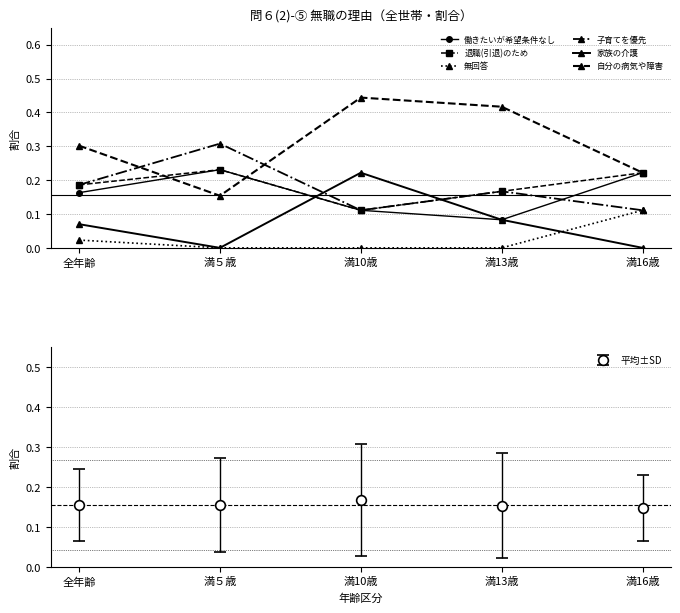

Reading right to left, list all the values displayed in this chart.

働きたいが希望条件なし: 満16歳=0.2	満13歳=0.1	満10歳=0.1	満５歳=0.2	全年齢=0.2
退職(引退)のため: 満16歳=0.2	満13歳=0.2	満10歳=0.1	満５歳=0.2	全年齢=0.2
無回答: 満16歳=0.1	満13歳=0.0	満10歳=0.0	満５歳=0.0	全年齢=0.0
子育てを優先: 満16歳=0.1	満13歳=0.2	満10歳=0.1	満５歳=0.3	全年齢=0.2
家族の介護: 満16歳=0.0	満13歳=0.1	満10歳=0.2	満５歳=0.0	全年齢=0.1
自分の病気や障害: 満16歳=0.2	満13歳=0.4	満10歳=0.4	満５歳=0.2	全年齢=0.3